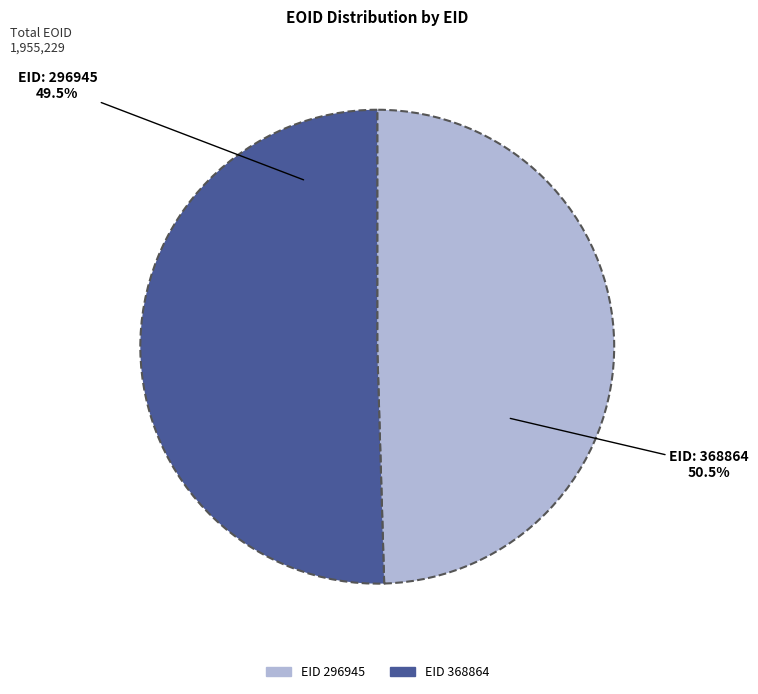

What percentage is the 296945 slice, to the nearest percent?

50%